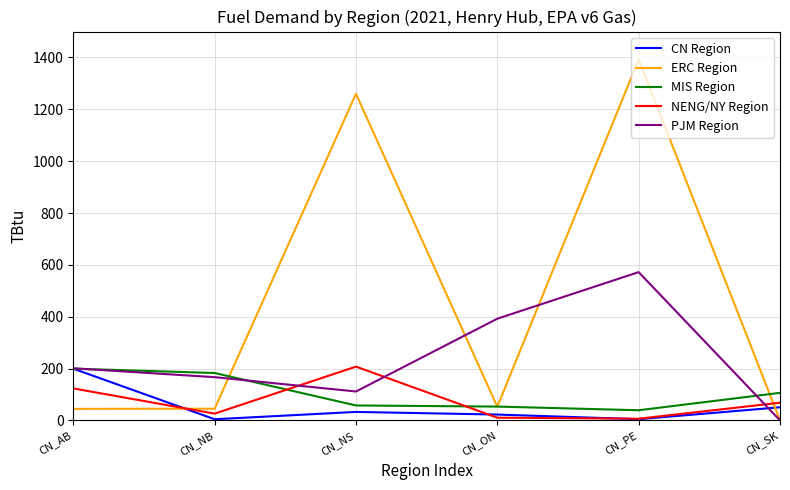

Is it true that ERC Region equals 1259.9 at CN_NS?

True